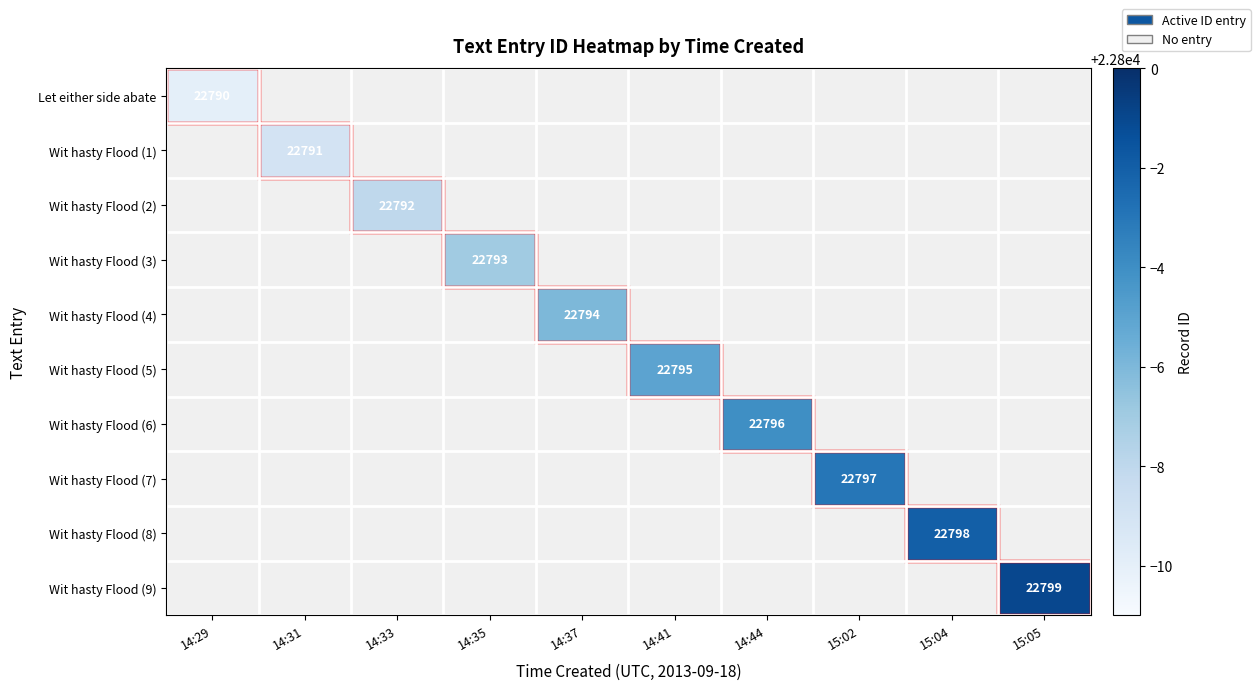

The value of Wit hasty Flood (3) at 14:35 is 22793. True or false?

True